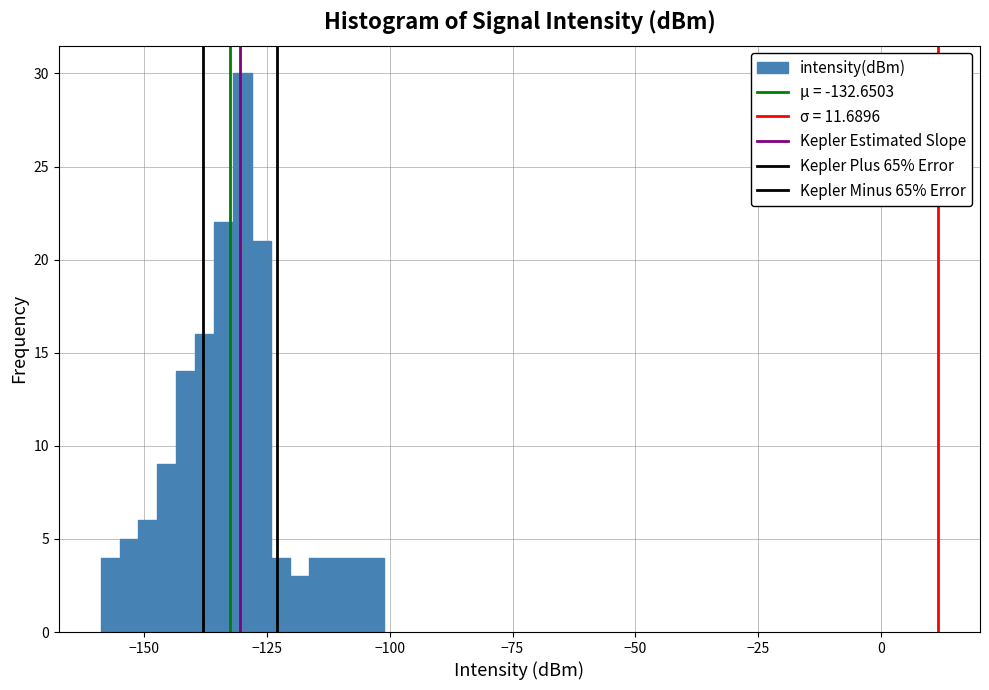

Around what value on the x-axis is the tallest bar? Give the approximate position of its centre, as read against the axis.

-130